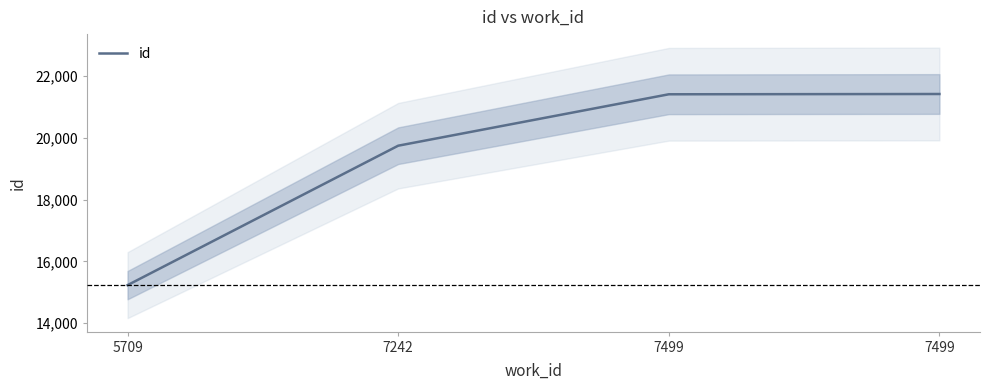

True or false: the data shows 21402 at 7499.

True